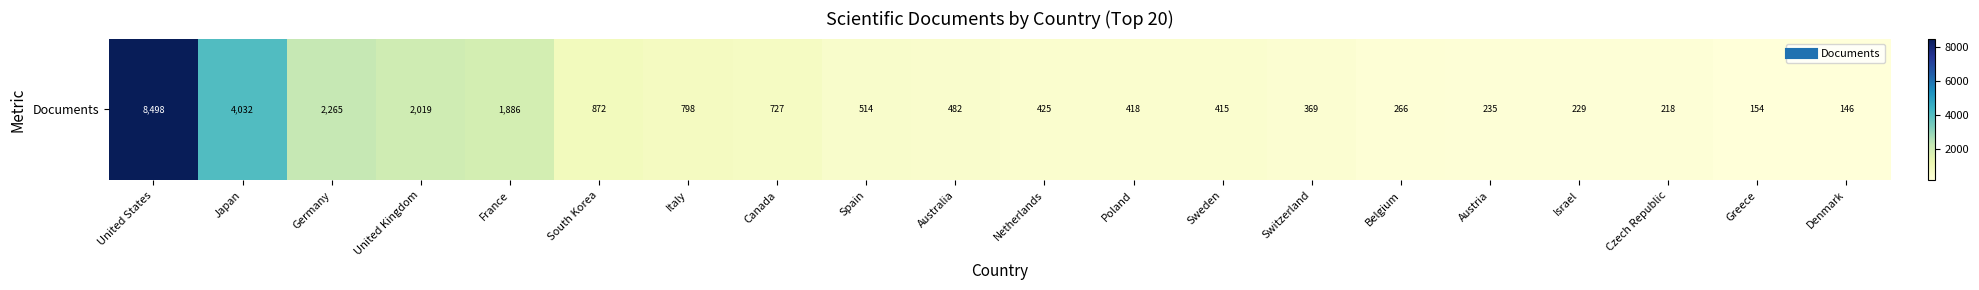

Between Poland and Israel, which is larger?

Poland